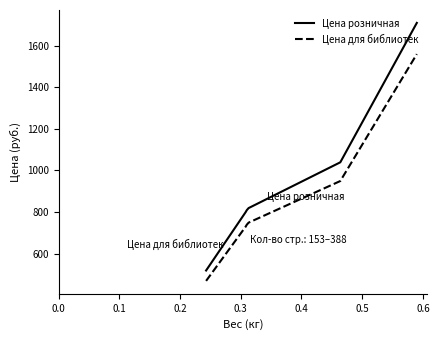

True or false: Цена розничная and Цена для библиотек cross at least once.

False